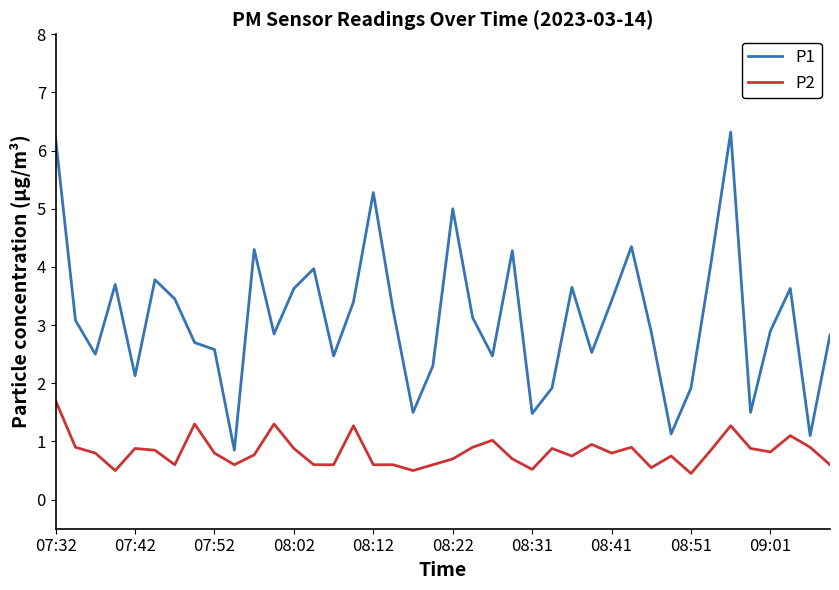

What is the lowest value of the P2 series?

0.5